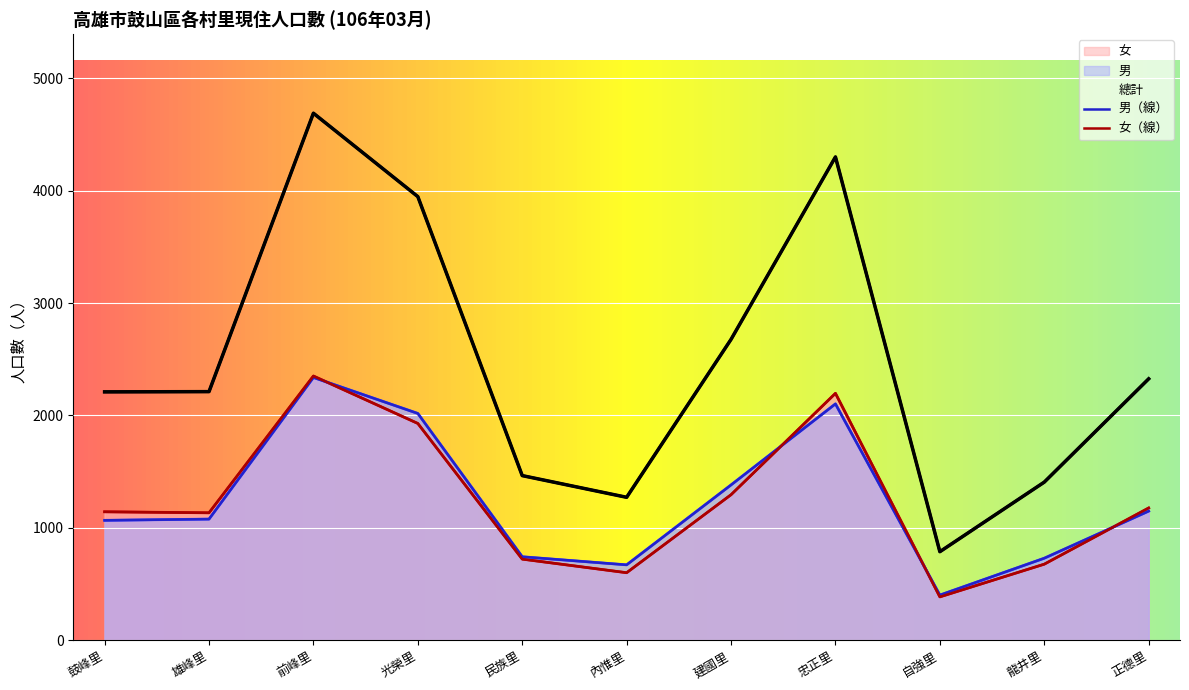

The 總計 series shows 3496 at 正德里. True or false?

False